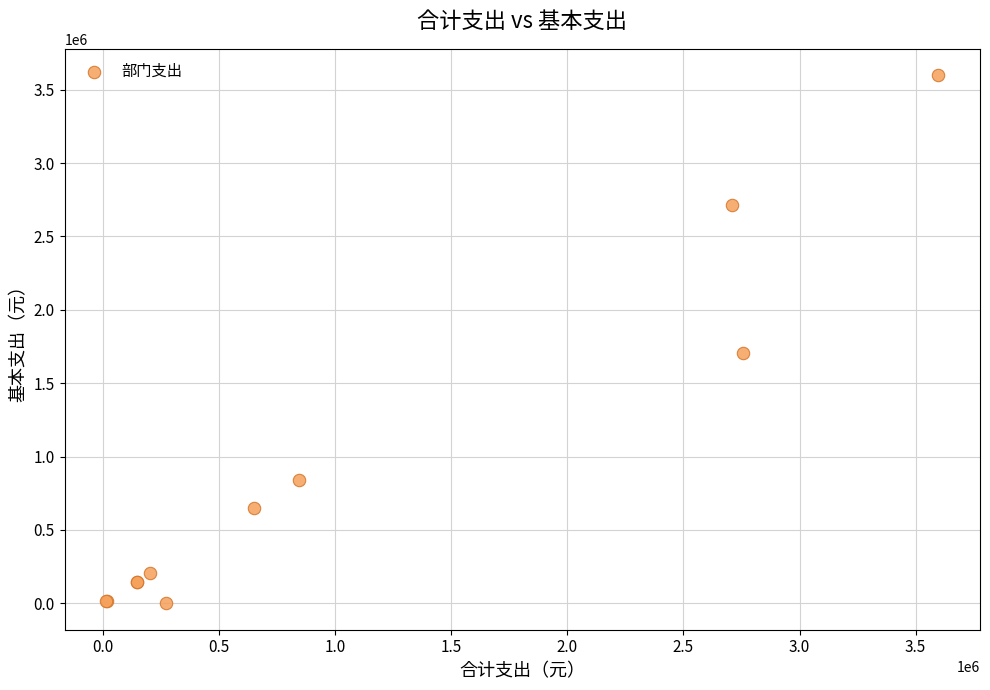

What Y value in the scatter plot is closest to 1799064?

1707706.9